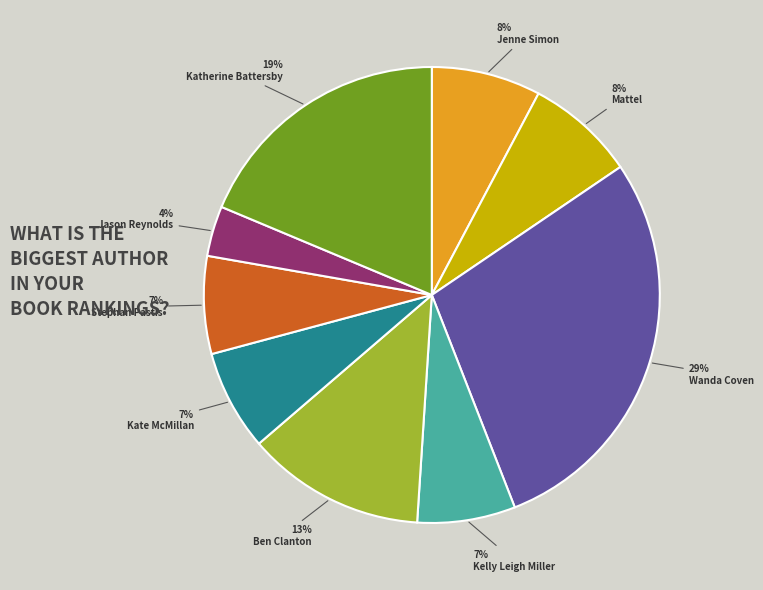

To the nearest percent, what percentage of the pie is Kelly Leigh Miller?

7%